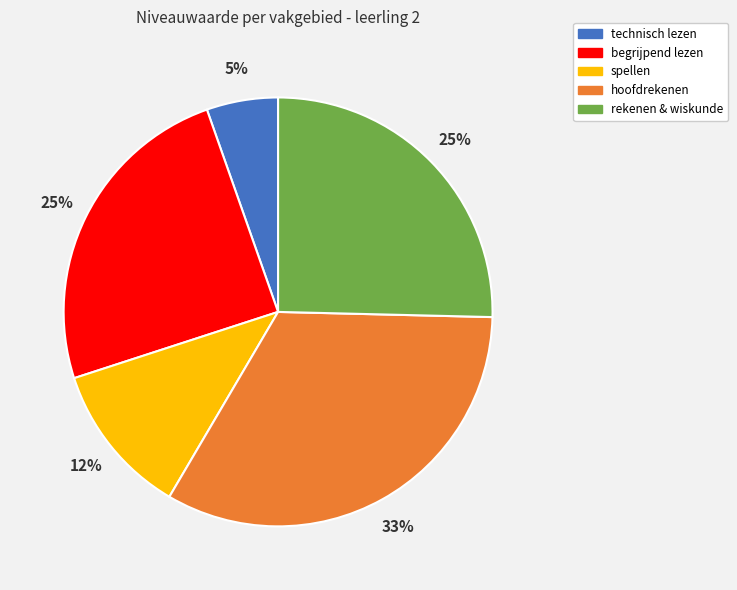

How many segments does this pie chart have?

5